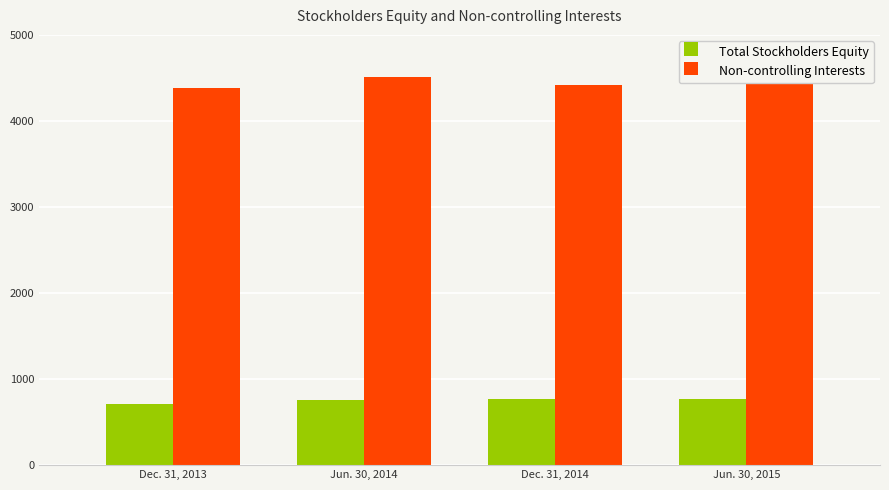

What is the difference between the second highest and second lowest values in the Total Stockholders Equity series?

4